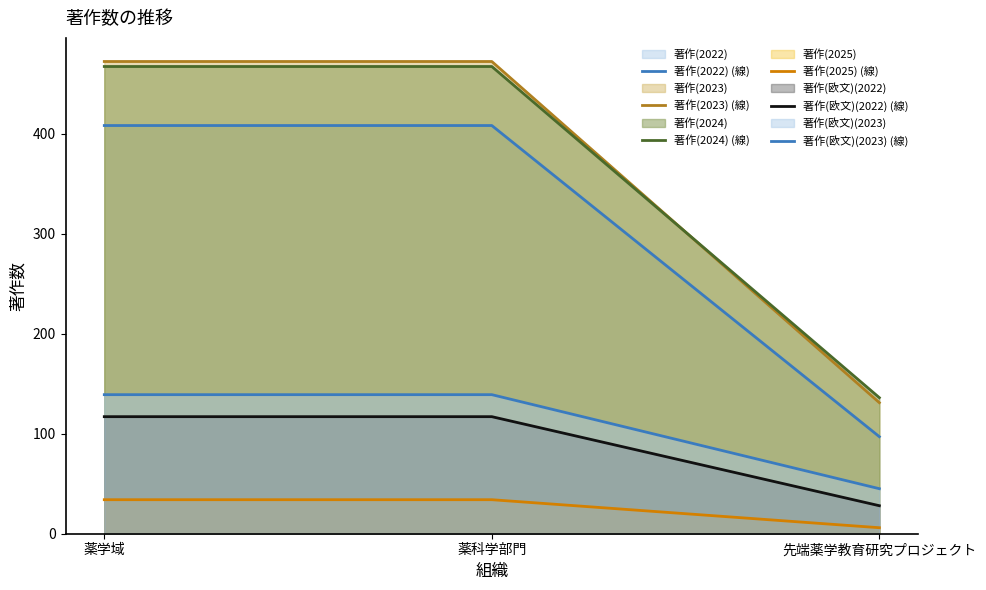

Rank the series by their maximum value, from highest to lowest.

著作(2023) (線), 著作(2024) (線), 著作(2022) (線), 著作(欧文)(2023) (線), 著作(欧文)(2022) (線), 著作(2025) (線)